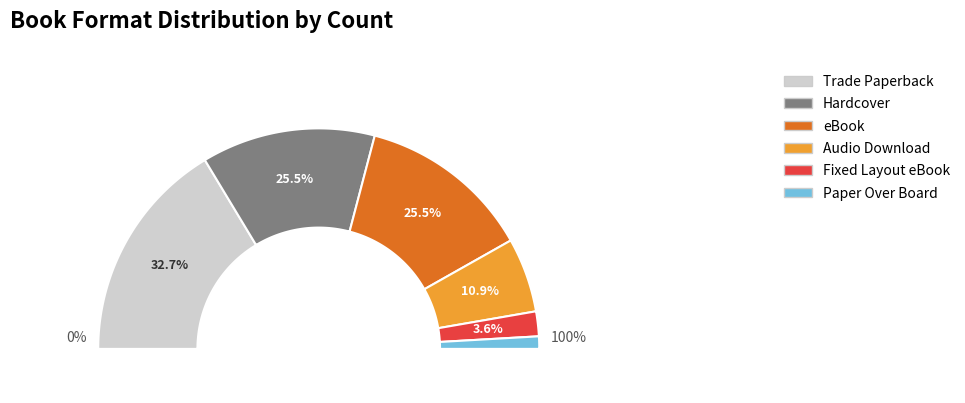

True or false: Audio Download accounts for 19% of the total.

False